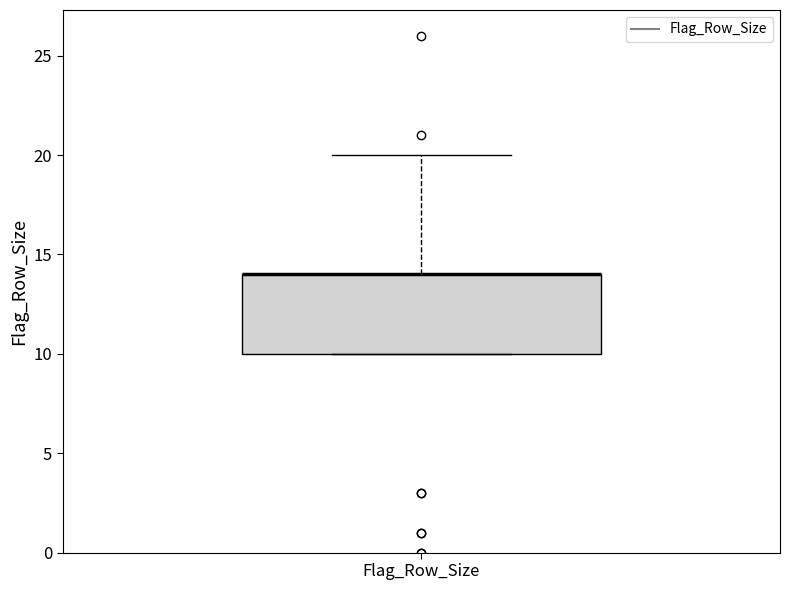

Transcribe this box plot: give where the median line is, the range the box spans, and where the two whiskers end, as read against the y-axis. The values are not printed on the chart, so give them approximately, as read against the axis.

median 14 (drawn on the box's upper edge), box 10 to 14, whiskers 10 to 20